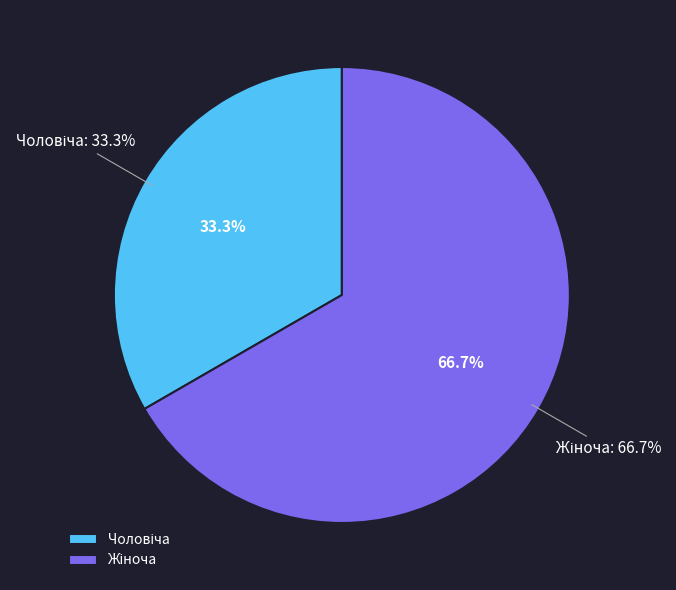

To the nearest percent, what percentage of the pie is Жіноча?

67%